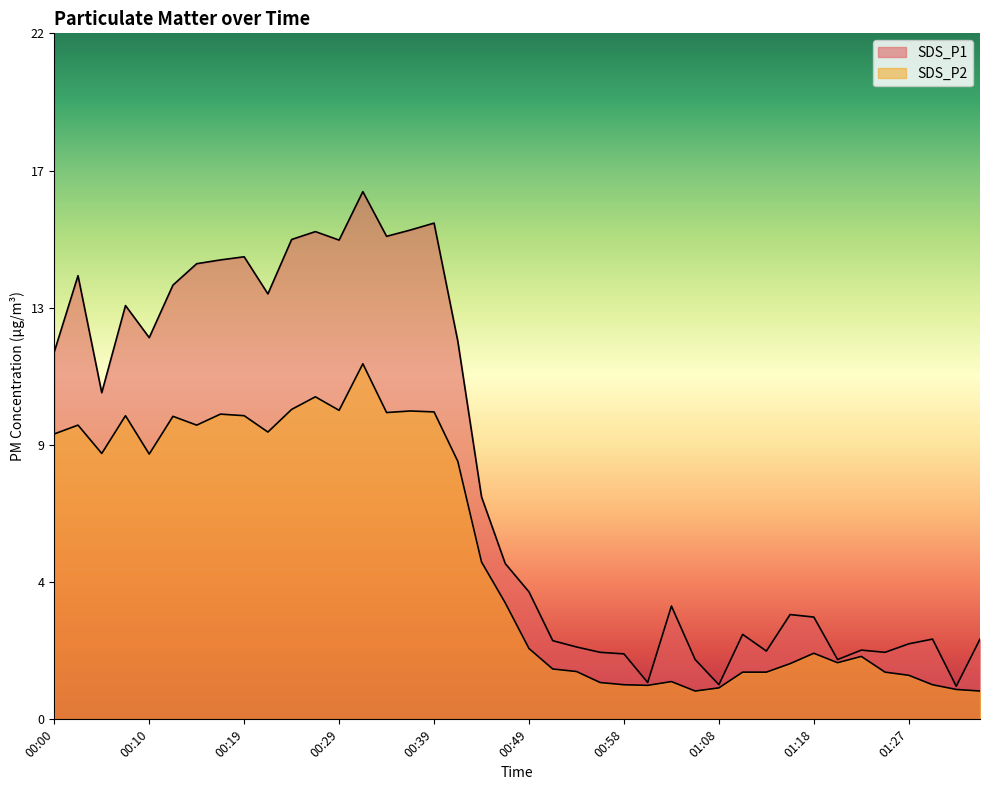

Reading right to left, transcribe all the data shown in this chart.

SDS_P1: 01:35=2.5	01:32=1.1	01:30=2.5	01:27=2.4	01:25=2.1	01:23=2.2	01:20=1.9	01:18=3.2	01:15=3.3	01:13=2.2	01:11=2.7	01:08=1.1	01:06=1.9	01:03=3.6	01:01=1.2	00:58=2.1	00:56=2.1	00:54=2.3	00:51=2.5	00:49=4.0	00:46=5.0	00:44=7.1	00:41=12.0	00:39=15.8	00:36=15.6	00:34=15.3	00:32=16.8	00:29=15.2	00:27=15.5	00:24=15.2	00:22=13.5	00:19=14.7	00:17=14.6	00:15=14.5	00:12=13.8	00:10=12.1	00:07=13.2	00:05=10.4	00:02=14.1	00:00=11.7
SDS_P2: 01:35=0.9	01:32=0.9	01:30=1.1	01:27=1.4	01:25=1.5	01:23=2.0	01:20=1.8	01:18=2.1	01:15=1.8	01:13=1.5	01:11=1.5	01:08=1.0	01:06=0.9	01:03=1.2	01:01=1.1	00:58=1.1	00:56=1.2	00:54=1.5	00:51=1.6	00:49=2.2	00:46=3.7	00:44=5.0	00:41=8.2	00:39=9.8	00:36=9.8	00:34=9.8	00:32=11.3	00:29=9.8	00:27=10.2	00:24=9.8	00:22=9.1	00:19=9.7	00:17=9.7	00:15=9.3	00:12=9.6	00:10=8.4	00:07=9.7	00:05=8.4	00:02=9.3	00:00=9.1